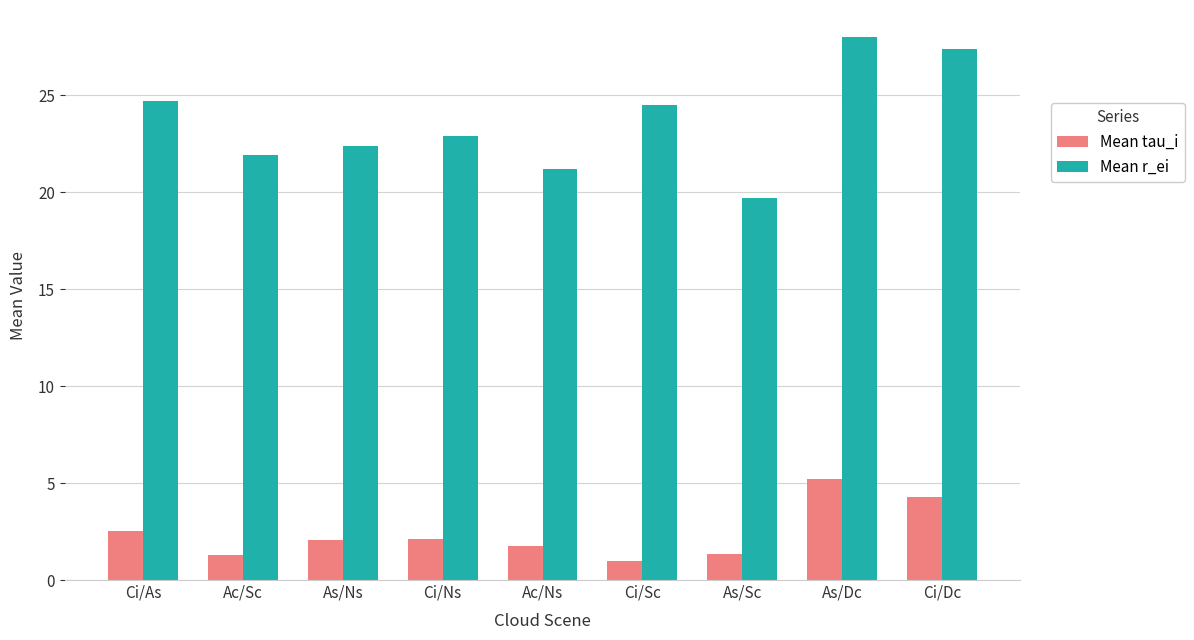

At which category is the sum across all series the highest?

As/Dc